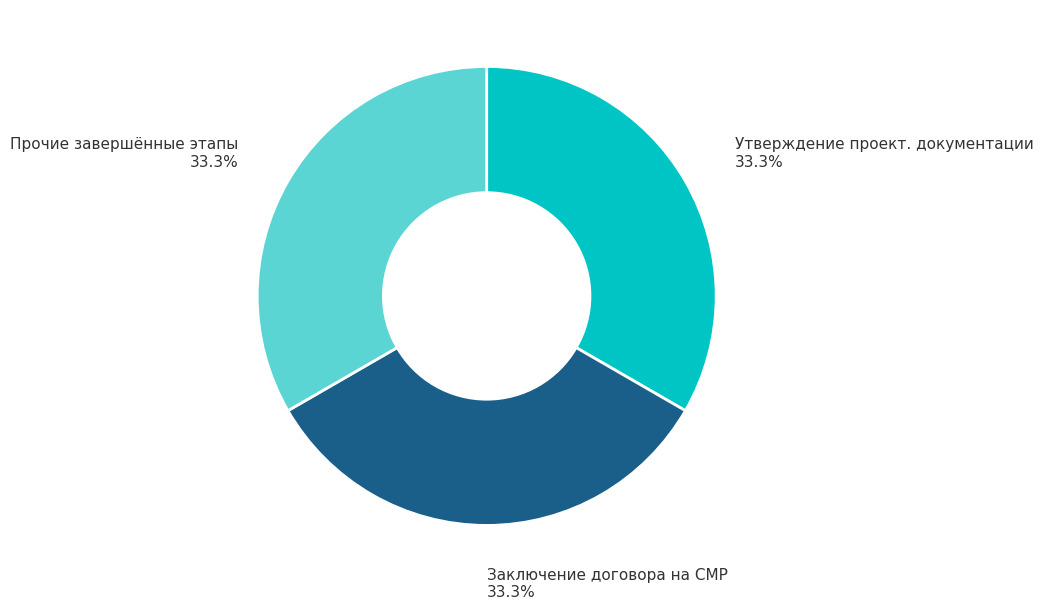

Count the number of slices in the pie.

3